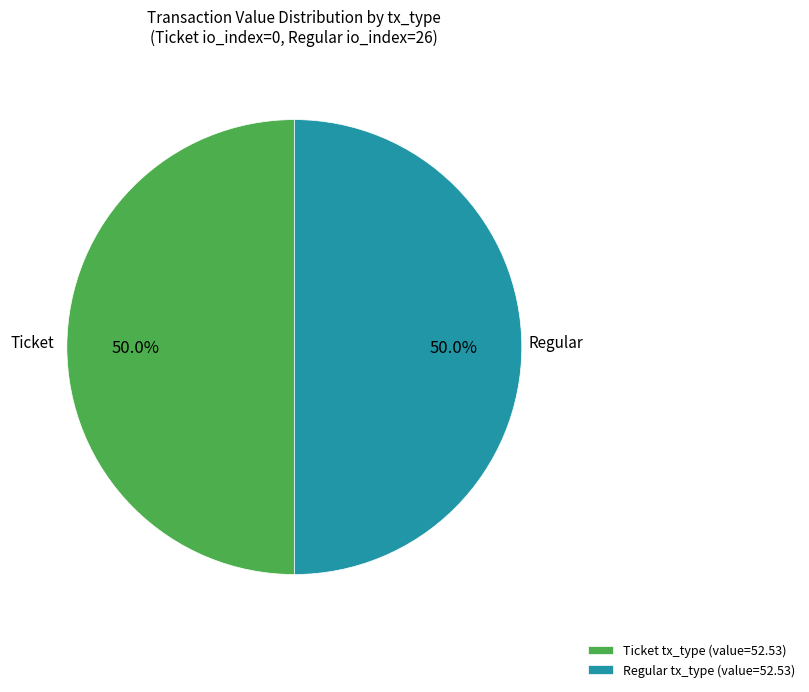

Combined, what portion of the pie is Regular tx_type (value=52.53) and Ticket tx_type (value=52.53)?

100.0%